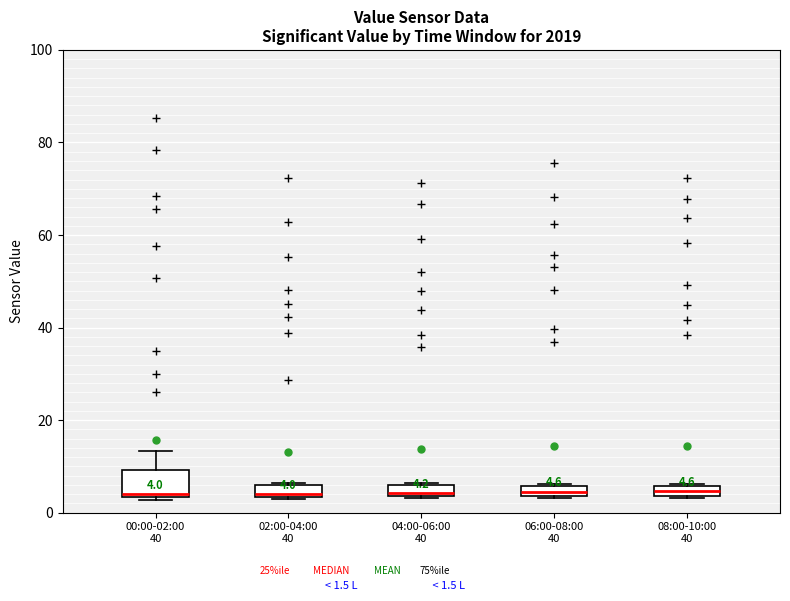

Which box is the tallest, from its lower edge to its upper edge?

00:00-02:00 40